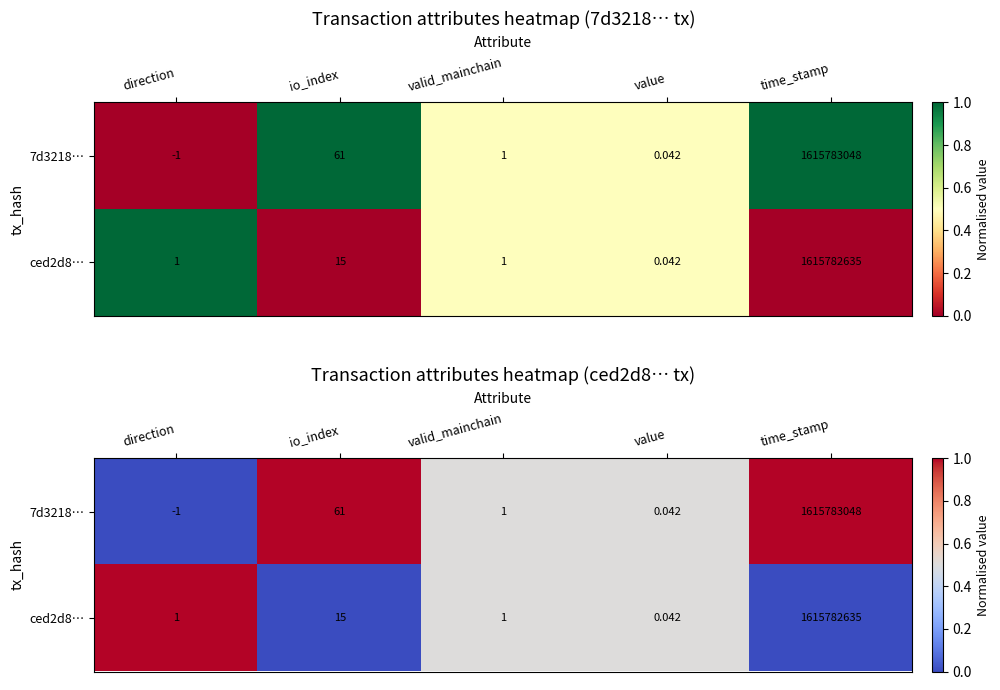

The 7d3218… series shows 1.7 at time_stamp. True or false?

False